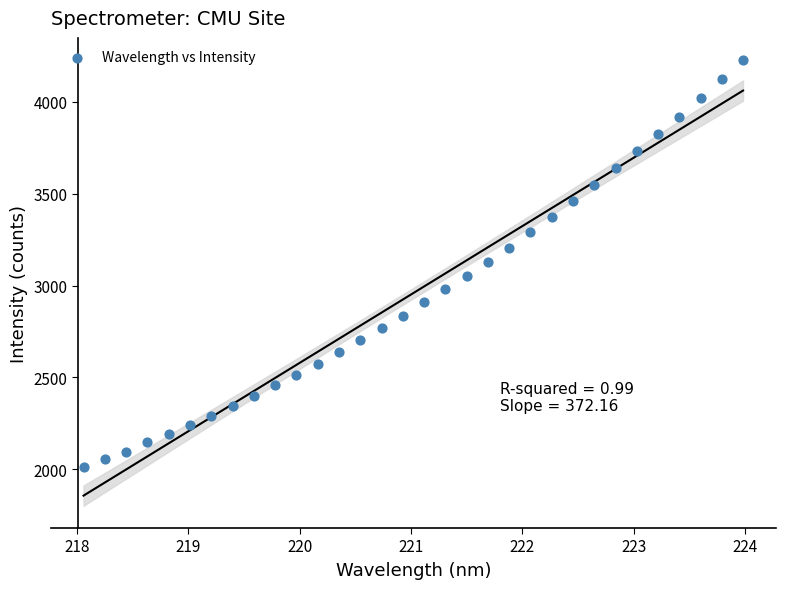

How many data points are displayed?

32